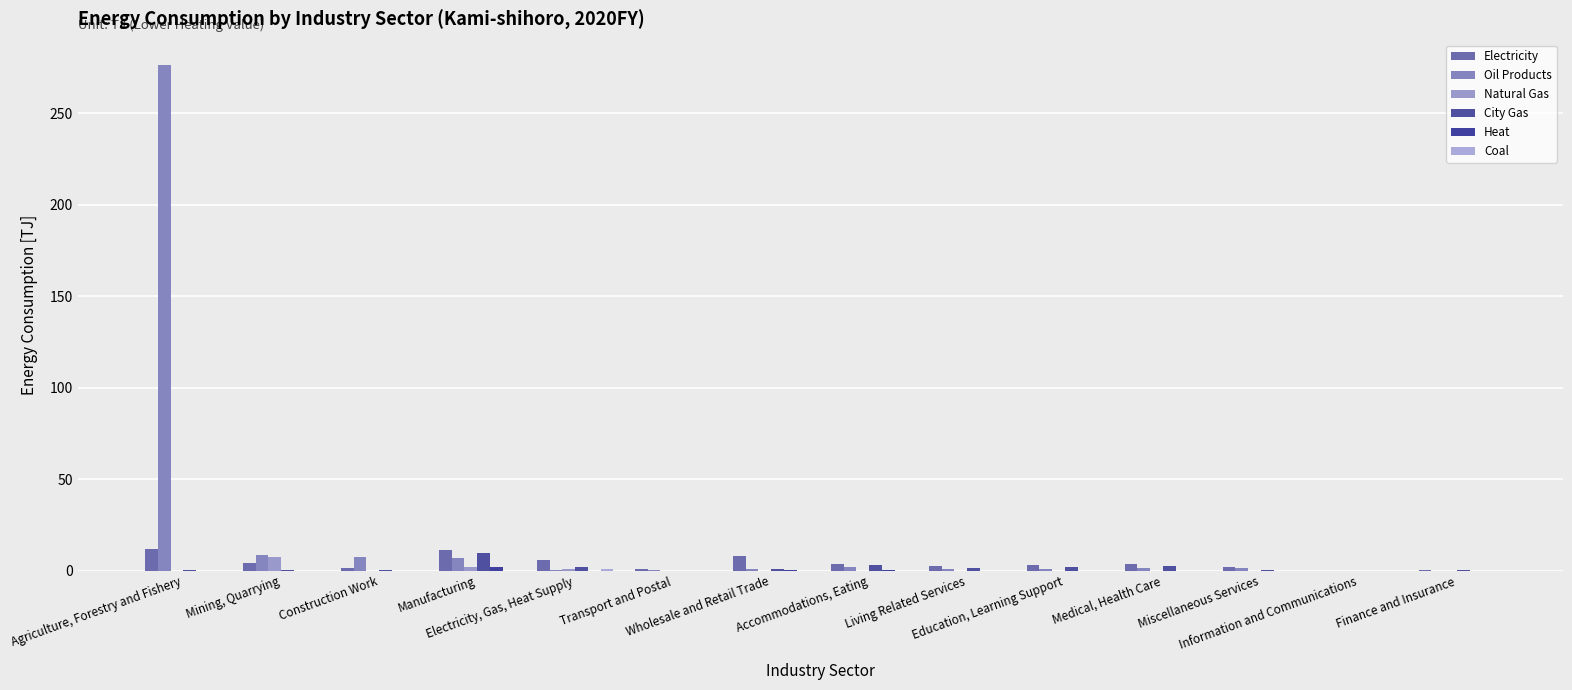

Count the number of categories in the chart.

14